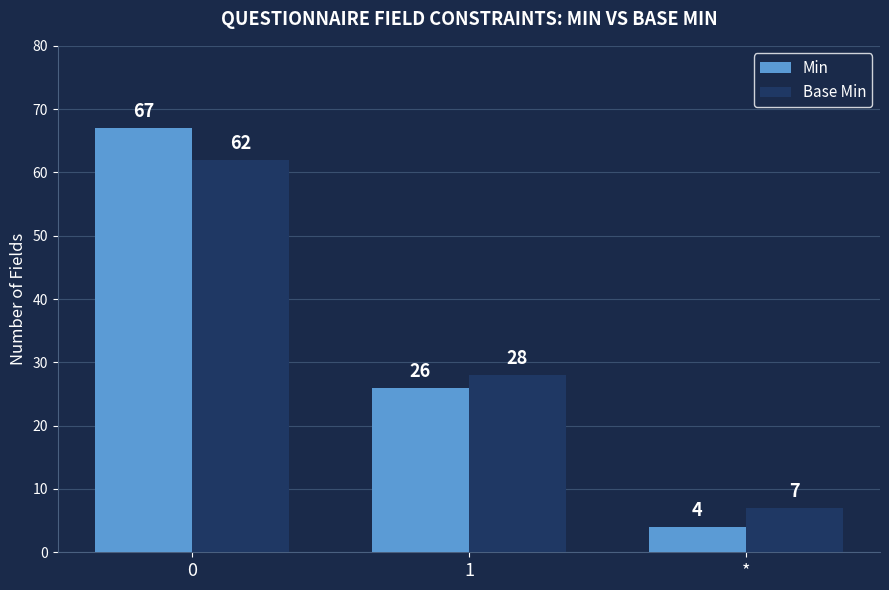

What are all the series names shown in the legend?

Min, Base Min